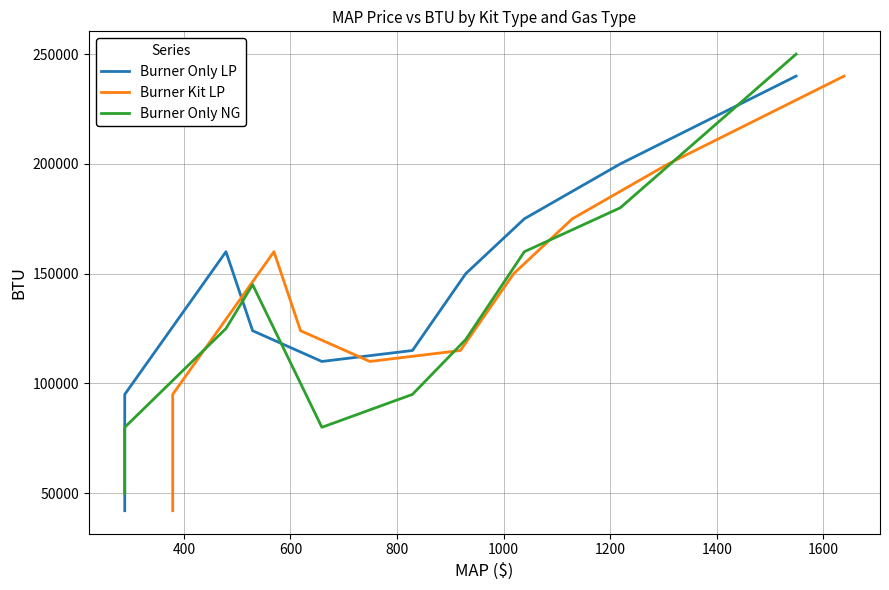

The Burner Only NG series shows 68182 at 12. True or false?

False